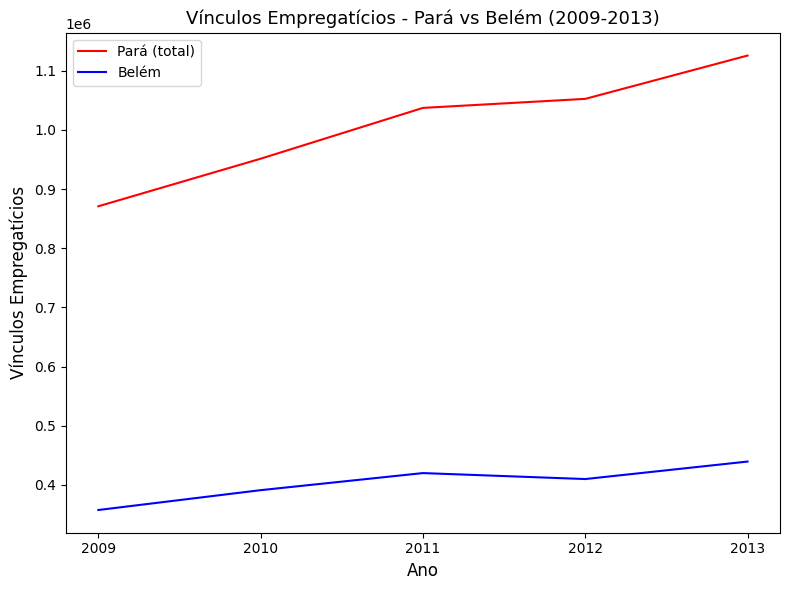

Which series has the largest total across all categories?

Pará (total)